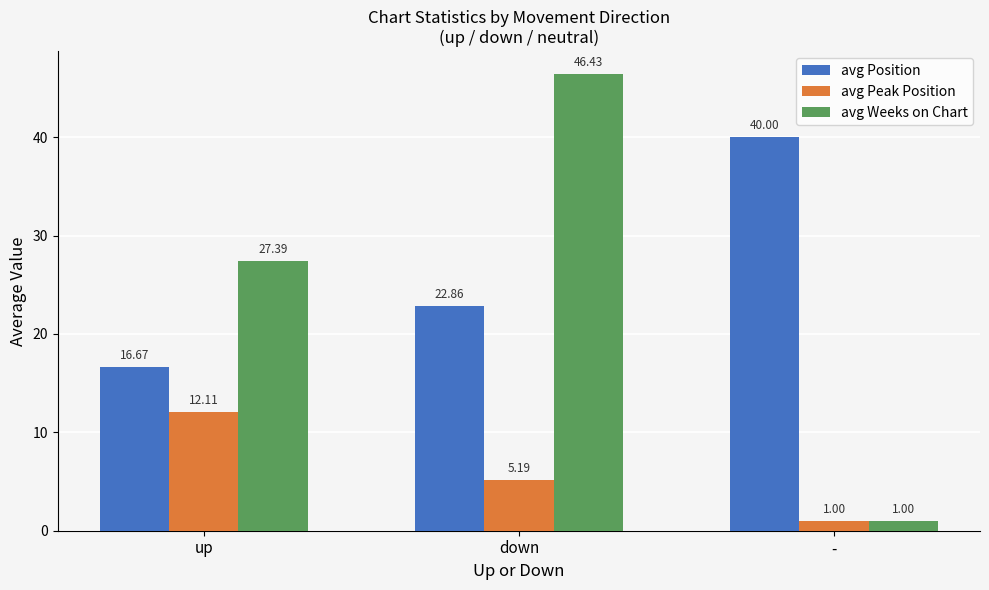

At which category is the sum across all series the highest?

down